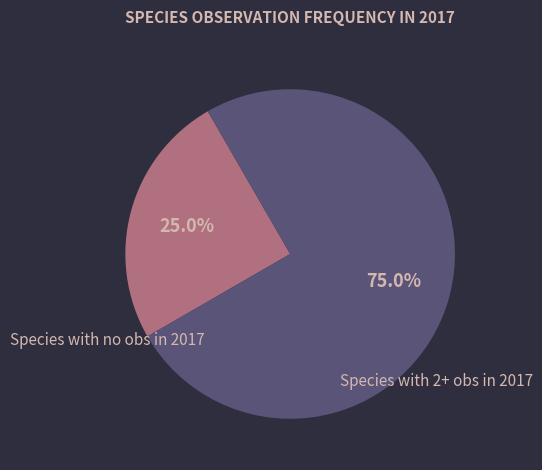

Does any single category account for the majority?

Yes